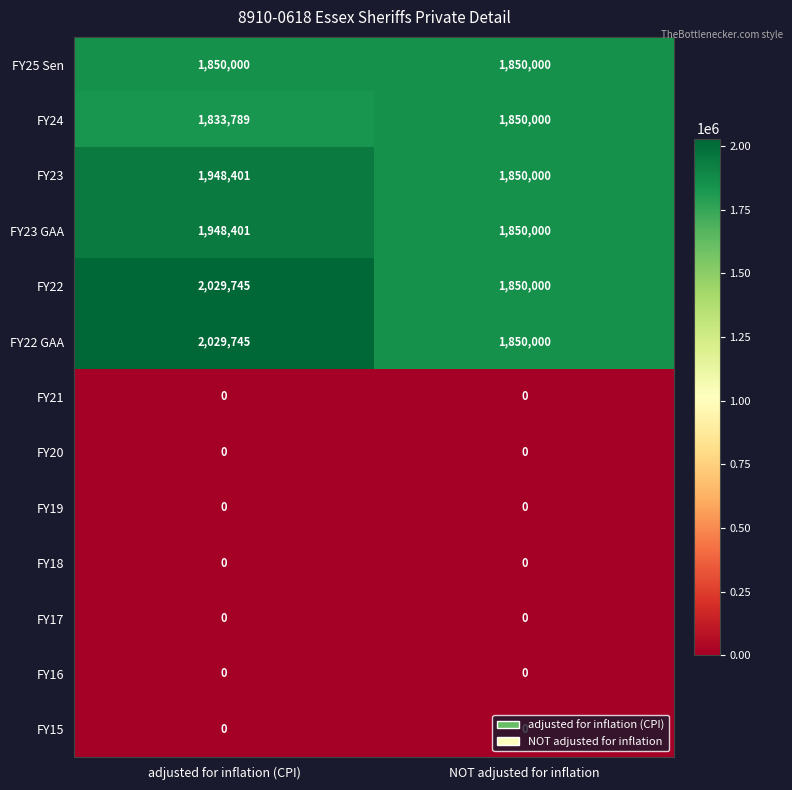

At which category is the sum across all series the highest?

adjusted for inflation (CPI)